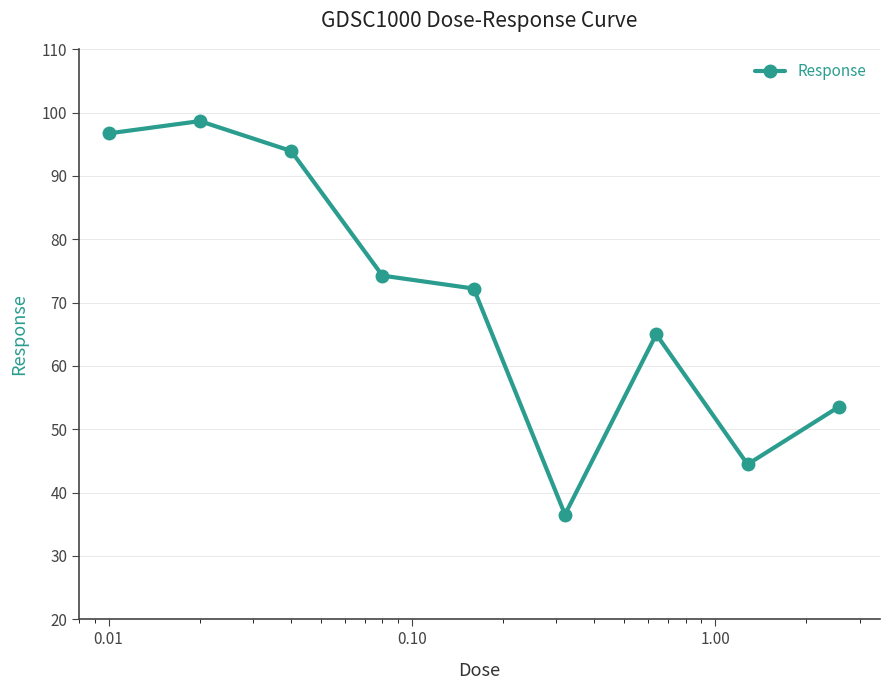

What is the value of the 5th point from the left?

72.2